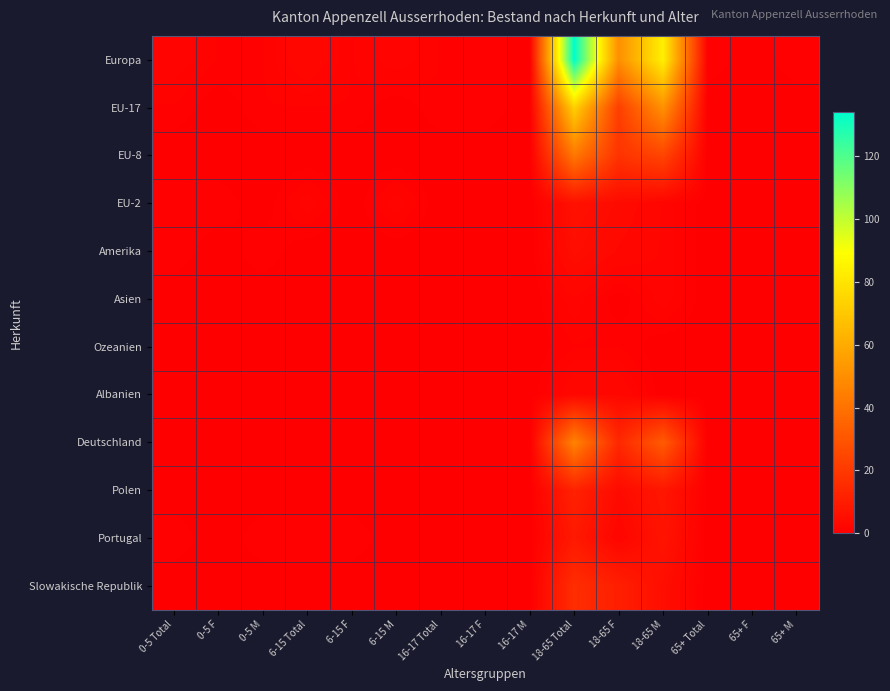

Reading left to right, what are all the values shown in this chart?

Europa: 0-5 Total=2	0-5 F=1	0-5 M=1	6-15 Total=3	6-15 F=1	6-15 M=2	16-17 Total=1	16-17 F=1	16-17 M=0	18-65 Total=134	18-65 F=50	18-65 M=84	65+ Total=1	65+ F=0	65+ M=1
EU-17: 0-5 Total=1	0-5 F=0	0-5 M=1	6-15 Total=1	6-15 F=1	6-15 M=0	16-17 Total=1	16-17 F=1	16-17 M=0	18-65 Total=73	18-65 F=22	18-65 M=51	65+ Total=0	65+ F=0	65+ M=0
EU-8: 0-5 Total=0	0-5 F=0	0-5 M=0	6-15 Total=0	6-15 F=0	6-15 M=0	16-17 Total=0	16-17 F=0	16-17 M=0	18-65 Total=42	18-65 F=18	18-65 M=24	65+ Total=0	65+ F=0	65+ M=0
EU-2: 0-5 Total=1	0-5 F=1	0-5 M=0	6-15 Total=2	6-15 F=0	6-15 M=2	16-17 Total=0	16-17 F=0	16-17 M=0	18-65 Total=6	18-65 F=4	18-65 M=2	65+ Total=0	65+ F=0	65+ M=0
Amerika: 0-5 Total=1	0-5 F=0	0-5 M=1	6-15 Total=0	6-15 F=0	6-15 M=0	16-17 Total=0	16-17 F=0	16-17 M=0	18-65 Total=5	18-65 F=3	18-65 M=2	65+ Total=0	65+ F=0	65+ M=0
Asien: 0-5 Total=0	0-5 F=0	0-5 M=0	6-15 Total=0	6-15 F=0	6-15 M=0	16-17 Total=0	16-17 F=0	16-17 M=0	18-65 Total=2	18-65 F=0	18-65 M=2	65+ Total=0	65+ F=0	65+ M=0
Ozeanien: 0-5 Total=0	0-5 F=0	0-5 M=0	6-15 Total=0	6-15 F=0	6-15 M=0	16-17 Total=0	16-17 F=0	16-17 M=0	18-65 Total=1	18-65 F=1	18-65 M=0	65+ Total=0	65+ F=0	65+ M=0
Albanien: 0-5 Total=0	0-5 F=0	0-5 M=0	6-15 Total=0	6-15 F=0	6-15 M=0	16-17 Total=0	16-17 F=0	16-17 M=0	18-65 Total=3	18-65 F=3	18-65 M=0	65+ Total=0	65+ F=0	65+ M=0
Deutschland: 0-5 Total=0	0-5 F=0	0-5 M=0	6-15 Total=0	6-15 F=0	6-15 M=0	16-17 Total=0	16-17 F=0	16-17 M=0	18-65 Total=46	18-65 F=14	18-65 M=32	65+ Total=0	65+ F=0	65+ M=0
Polen: 0-5 Total=0	0-5 F=0	0-5 M=0	6-15 Total=0	6-15 F=0	6-15 M=0	16-17 Total=0	16-17 F=0	16-17 M=0	18-65 Total=12	18-65 F=4	18-65 M=8	65+ Total=0	65+ F=0	65+ M=0
Portugal: 0-5 Total=1	0-5 F=0	0-5 M=1	6-15 Total=1	6-15 F=1	6-15 M=0	16-17 Total=0	16-17 F=0	16-17 M=0	18-65 Total=9	18-65 F=2	18-65 M=7	65+ Total=0	65+ F=0	65+ M=0
Slowakische Republik: 0-5 Total=0	0-5 F=0	0-5 M=0	6-15 Total=0	6-15 F=0	6-15 M=0	16-17 Total=0	16-17 F=0	16-17 M=0	18-65 Total=16	18-65 F=11	18-65 M=5	65+ Total=0	65+ F=0	65+ M=0